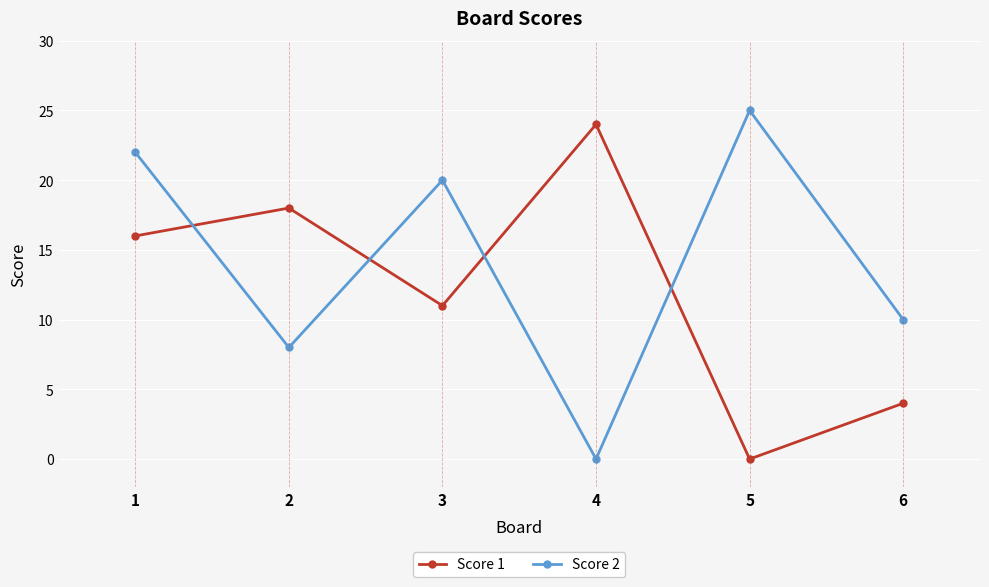

How many values in Score 2 are above zero?

5